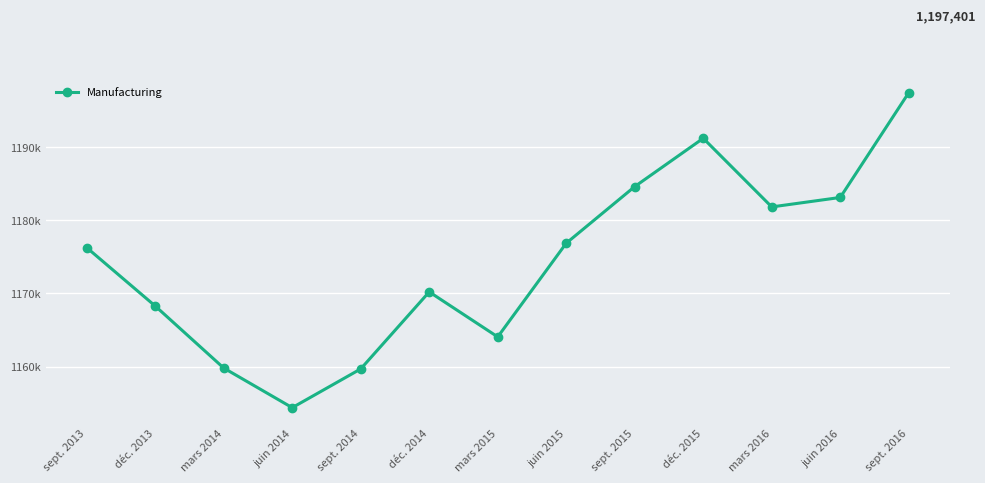

Which label corresponds to the largest value in the chart?

sept. 2016